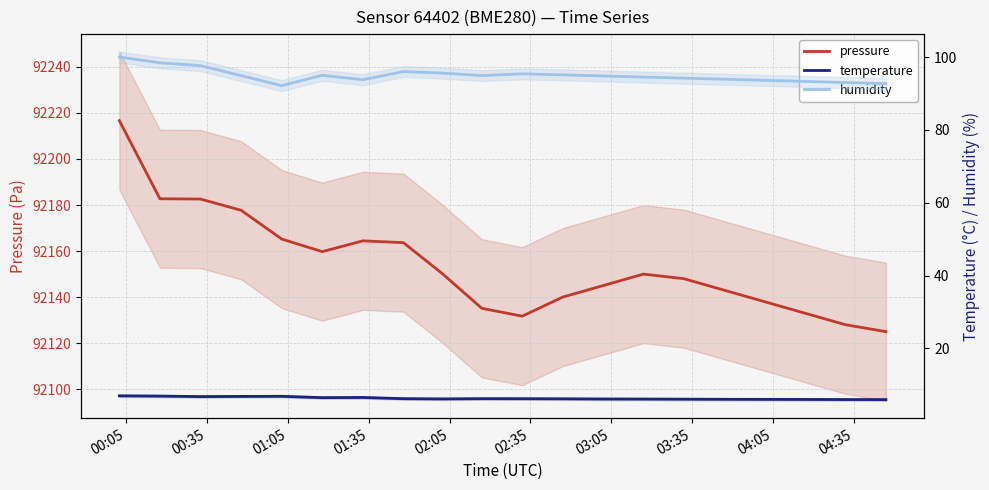

What is the average value of the humidity series?

94.9